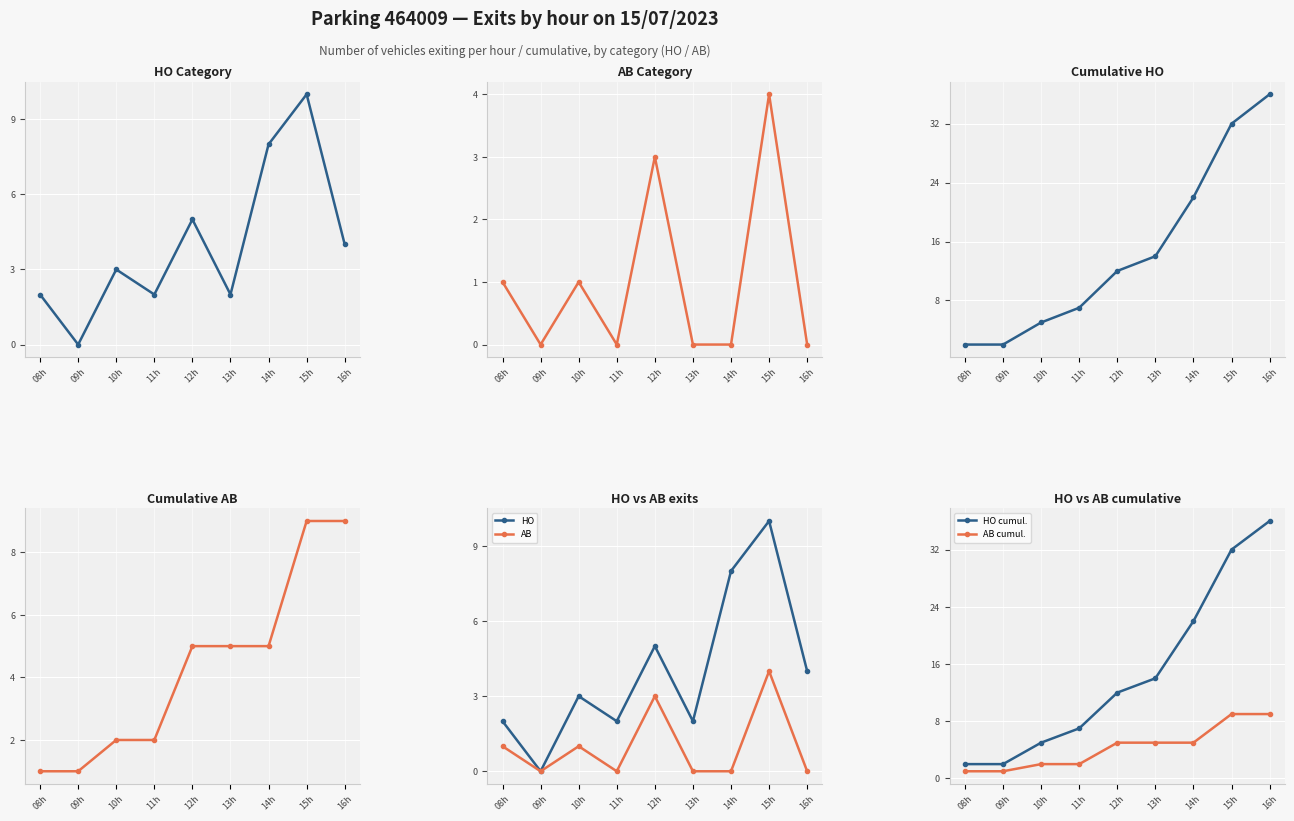

Where does the AB cumul. series first go above 5?

15h